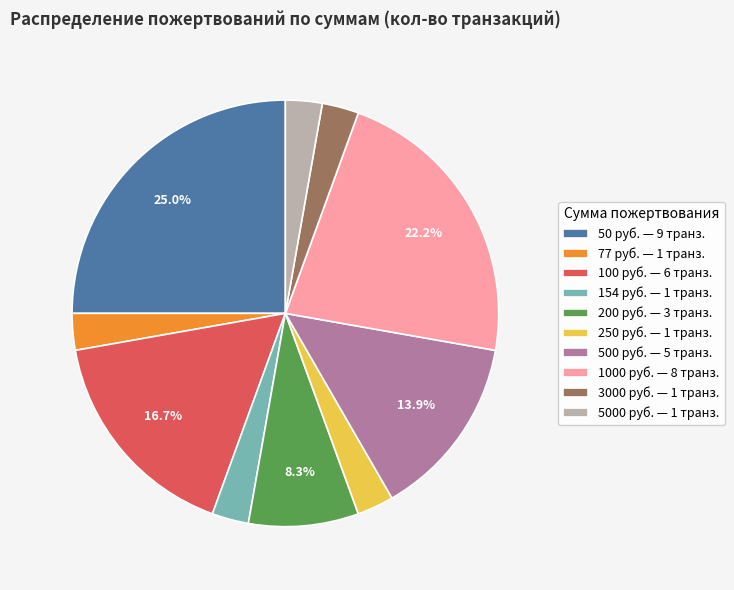

Is there any slice that represents more than half of the pie?

No